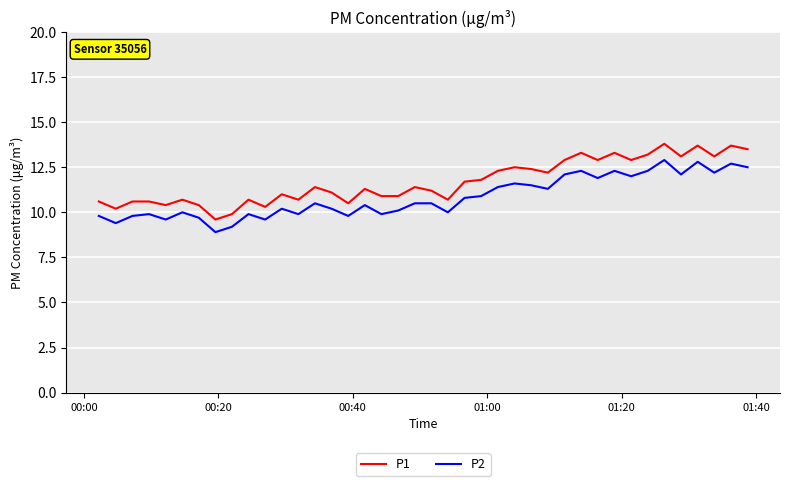

What is the minimum value shown in the chart?

8.9